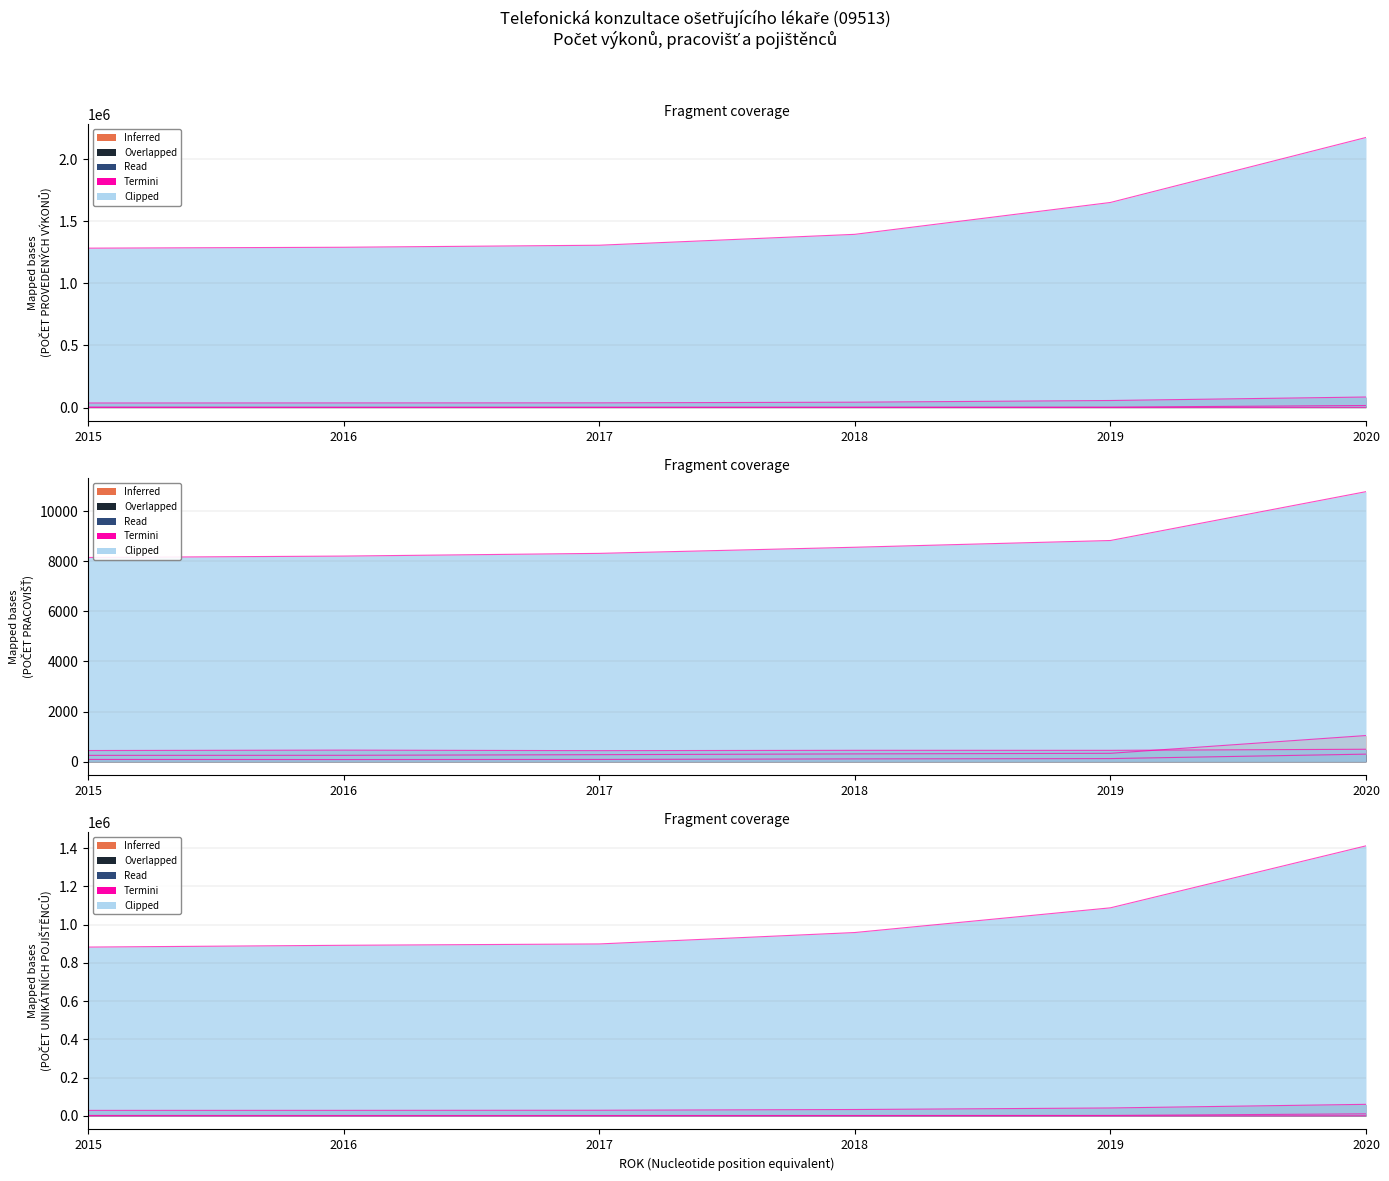

What is the approximate value of Dermatolog at 2019, to the nearest 10?

56950